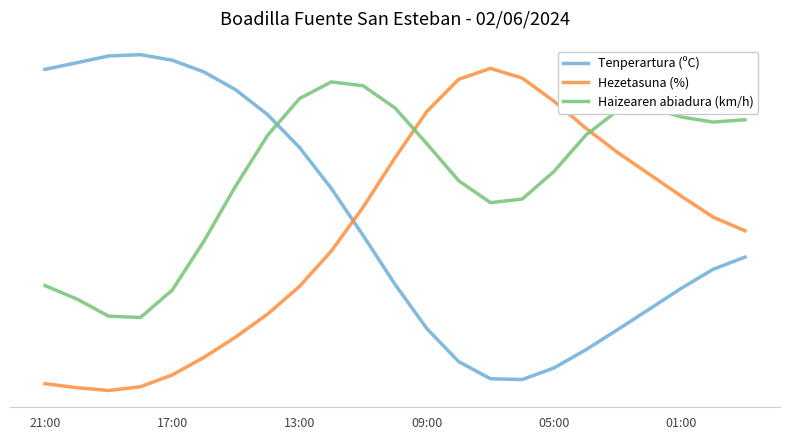

What is the sum of all Hezetasuna (%) values?

10.7